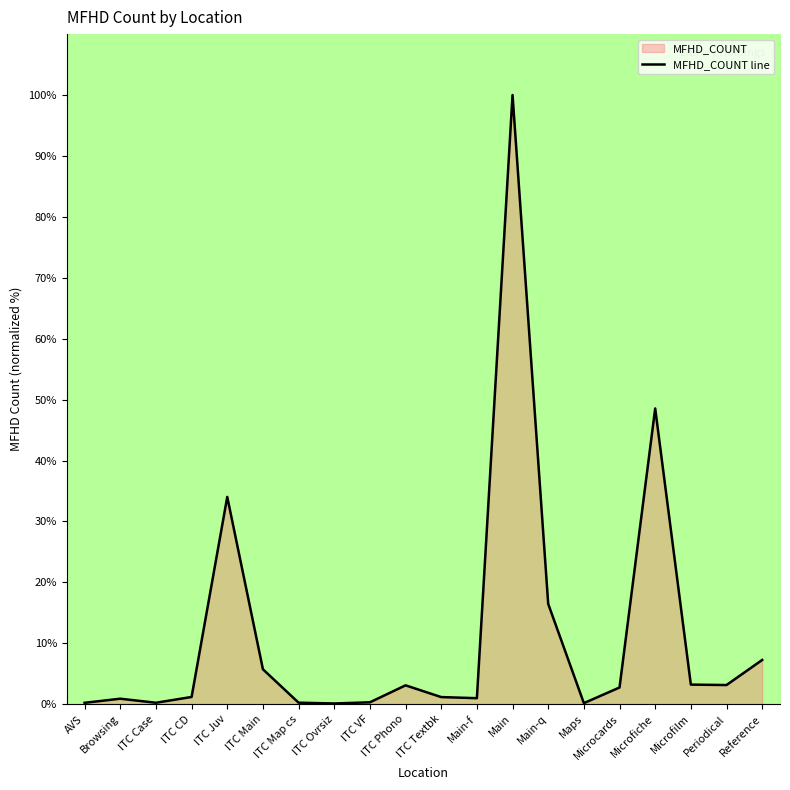

The chart shows a value of 3.1 at Periodical. True or false?

True